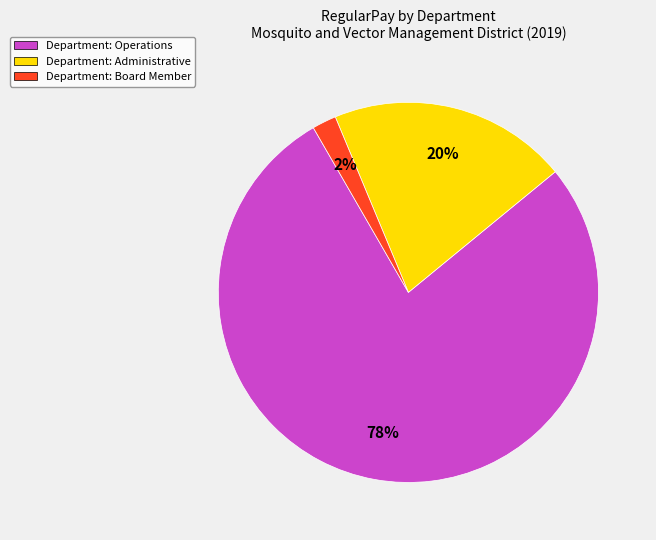

To the nearest percent, what is the average slice percentage?

33%